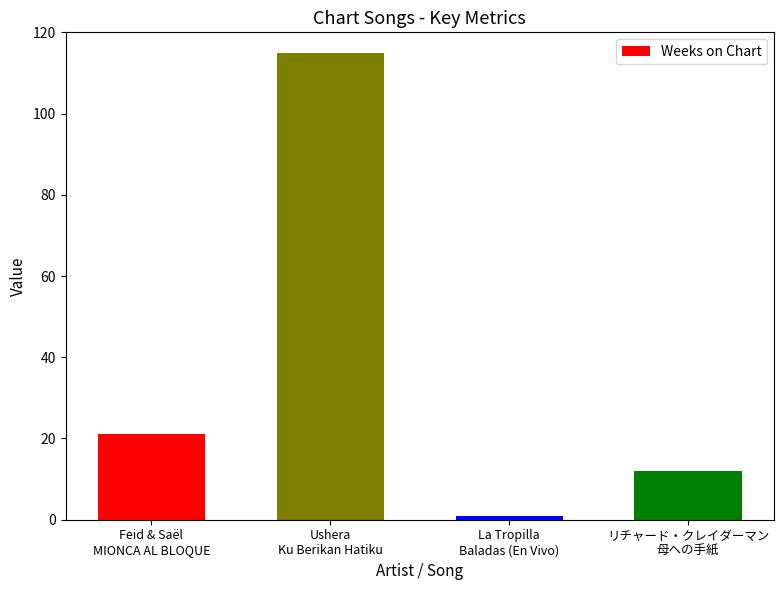

Is it true that the value at La Tropilla
Baladas (En Vivo) is 1?

True